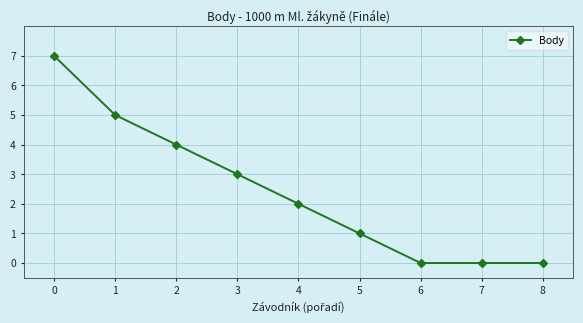

What is the greatest value displayed?

7